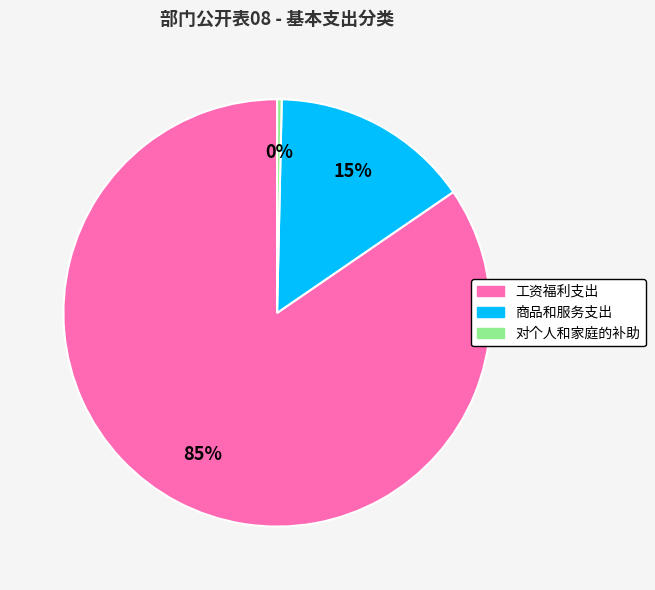

Do 工资福利支出 and 商品和服务支出 together represent more than half of the pie?

Yes